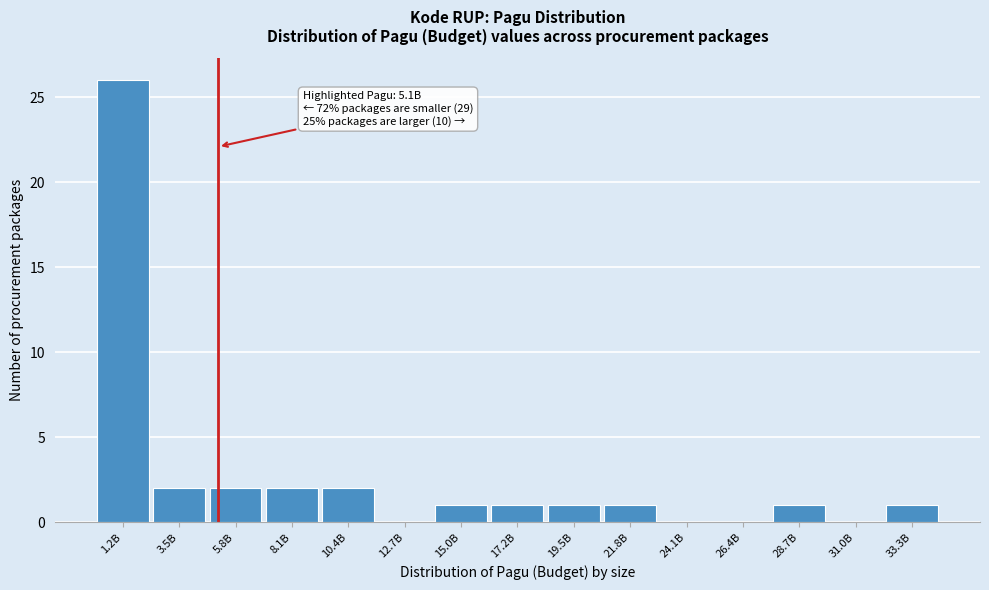

Reading right to left, what are all the values shown in this chart?

33.3B=1	31.0B=0	28.7B=1	26.4B=0	24.1B=0	21.8B=1	19.5B=1	17.2B=1	15.0B=1	12.7B=0	10.4B=2	8.1B=2	5.8B=2	3.5B=2	1.2B=26